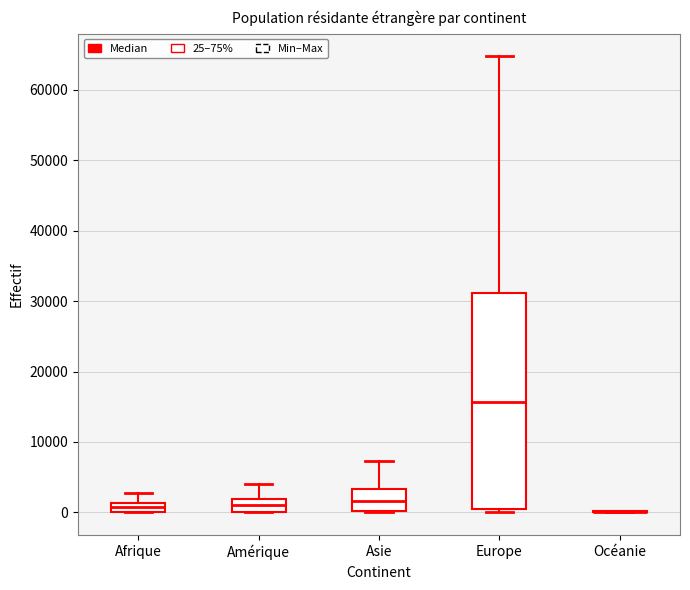

Which box is the tallest, from its lower edge to its upper edge?

Europe